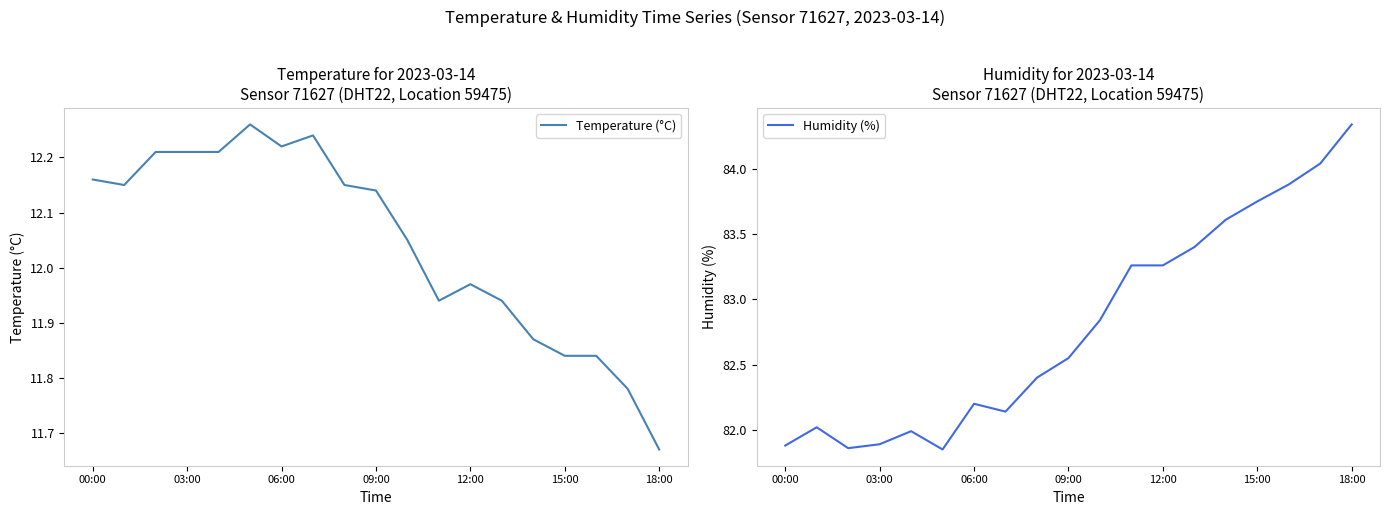

True or false: Temperature (°C) and Humidity (%) cross at least once.

False